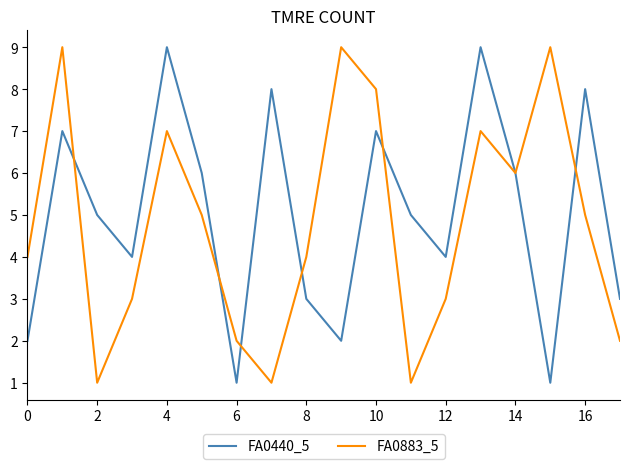

The FA0440_5 series shows 5 at 4. True or false?

False